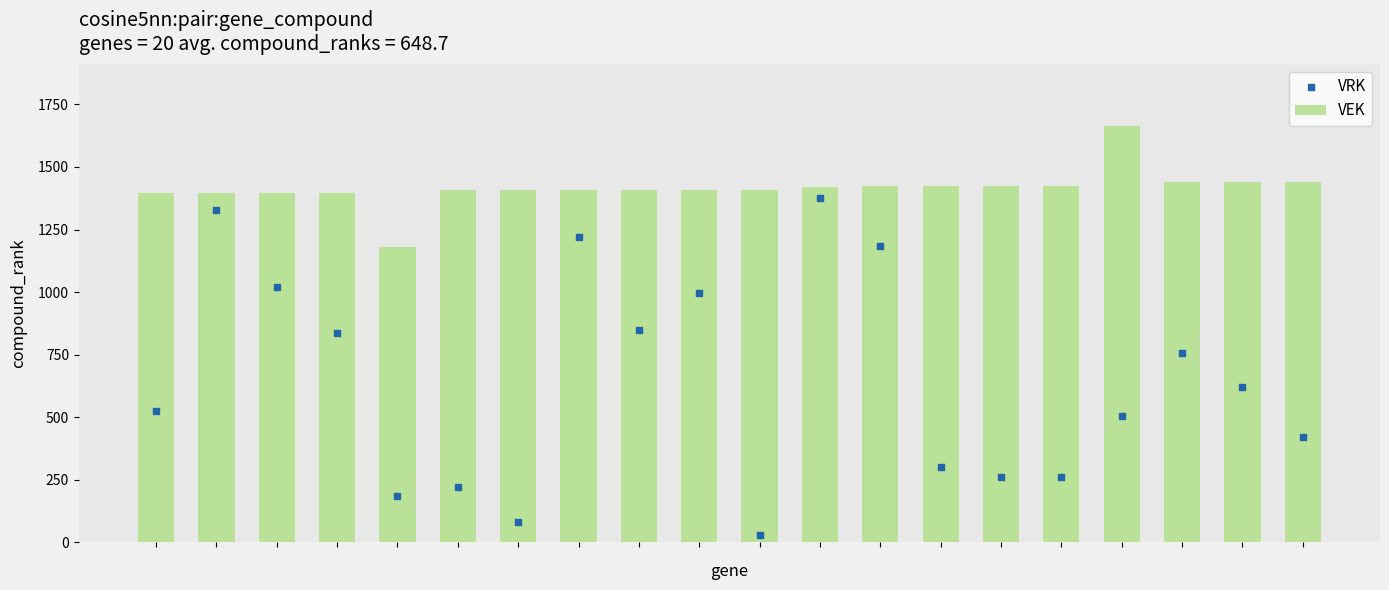

Which series reaches the minimum Y coordinate?

VRK